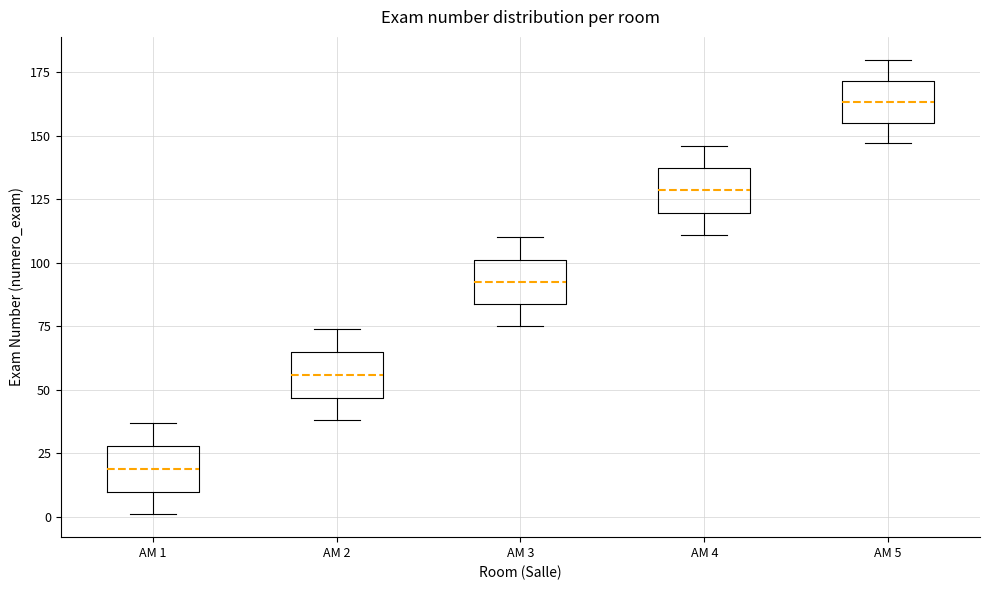

Which box's median line is the highest?

AM 5